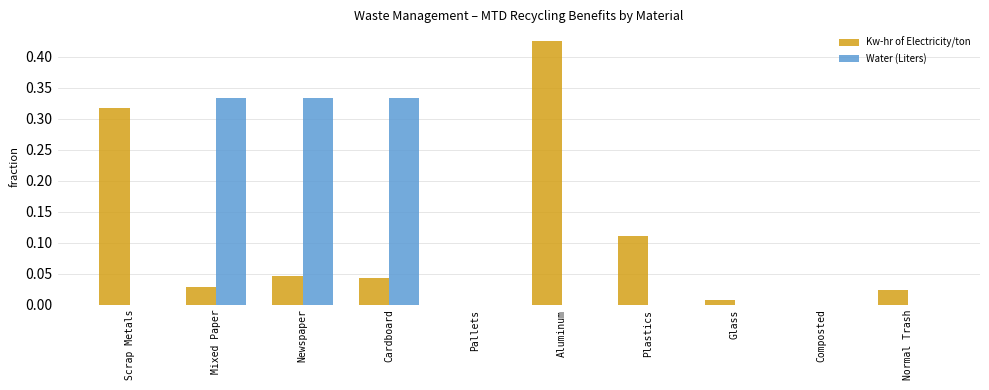

The value of Water (Liters) at Pallets is 0.0. True or false?

True